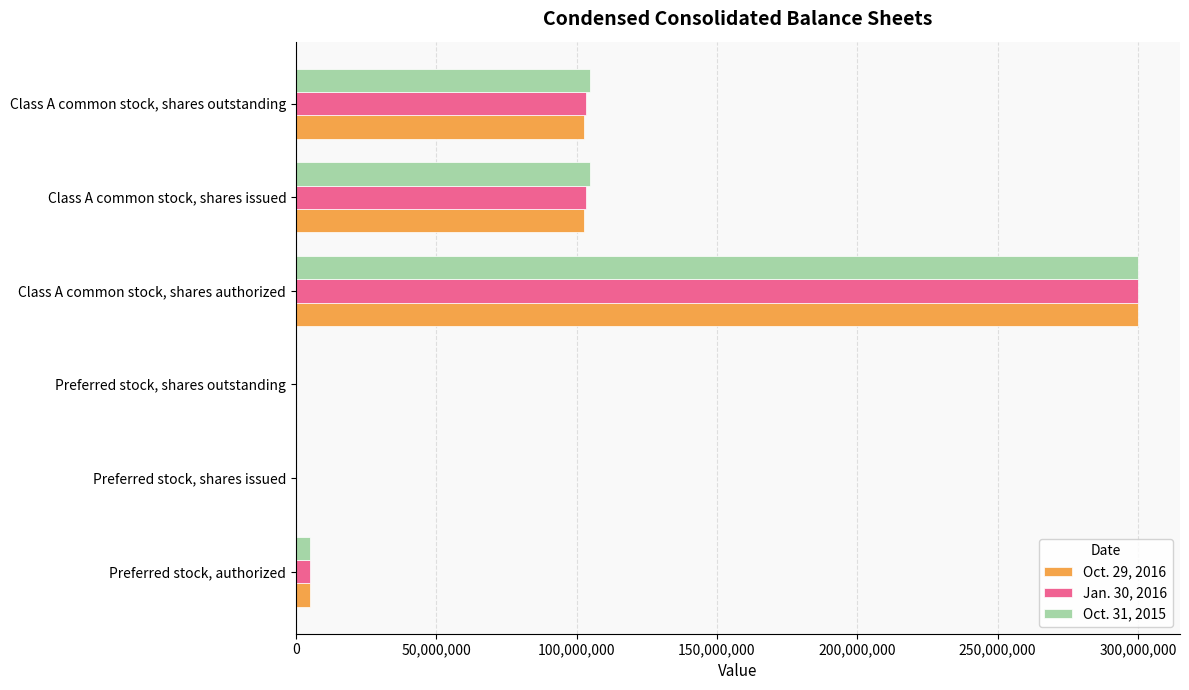

Which label corresponds to the largest value in the chart?

Class A common stock, shares authorized